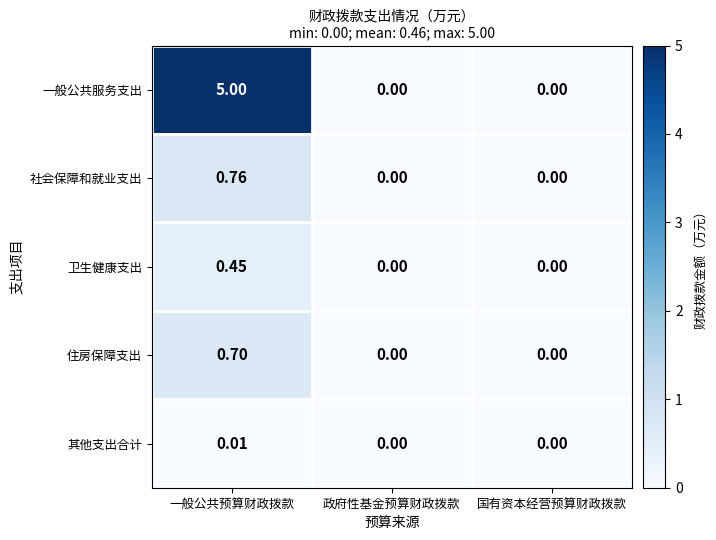

At 一般公共预算财政拨款, list the series in order from largest to smallest.

一般公共服务支出, 社会保障和就业支出, 住房保障支出, 卫生健康支出, 其他支出合计